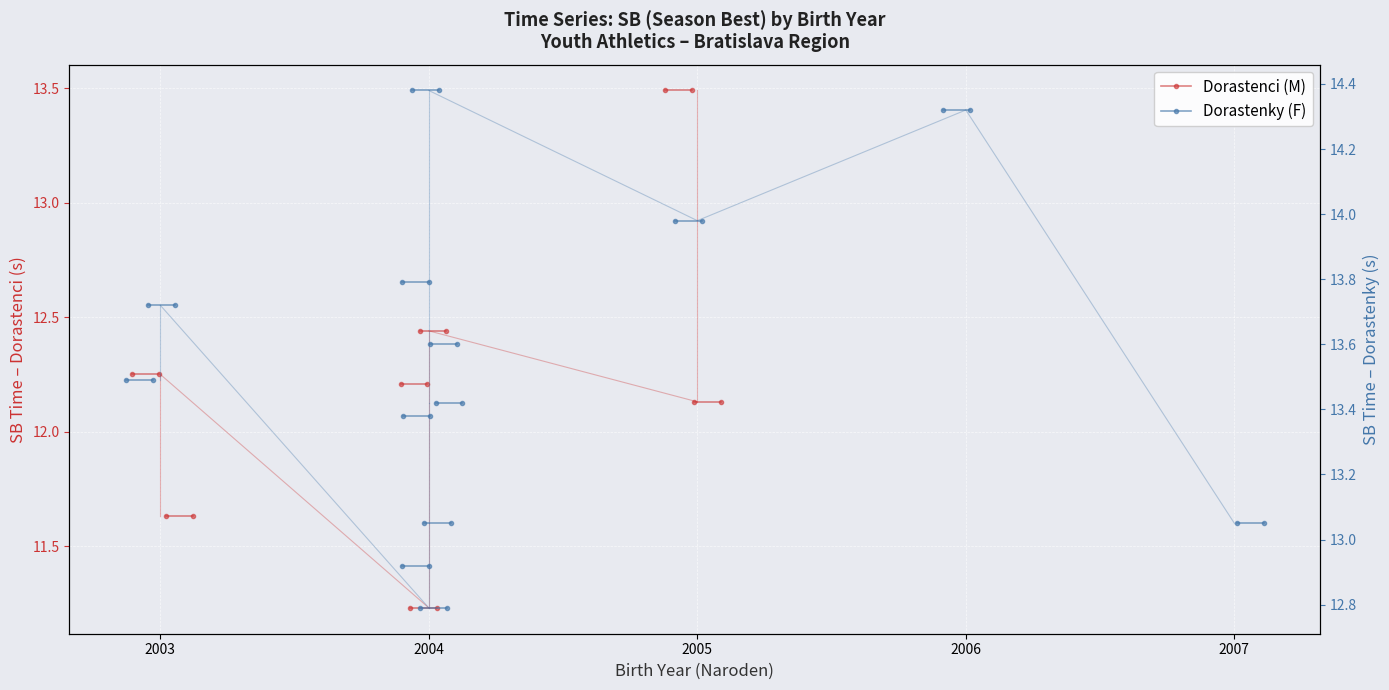

How many series are shown in this chart?

2